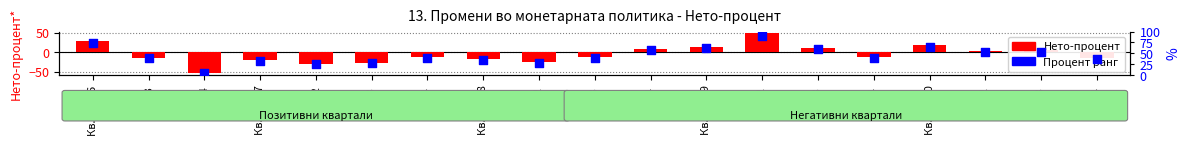

Which series has the largest Y range (max minus min)?

Нето-процент